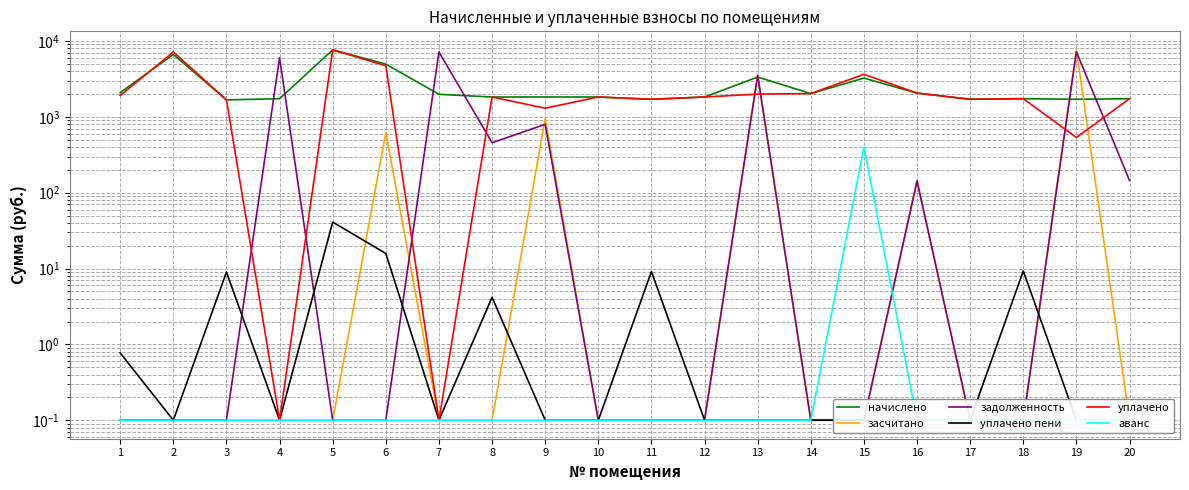

Between 2 and 9, which series saw the biggest shift?

уплачено